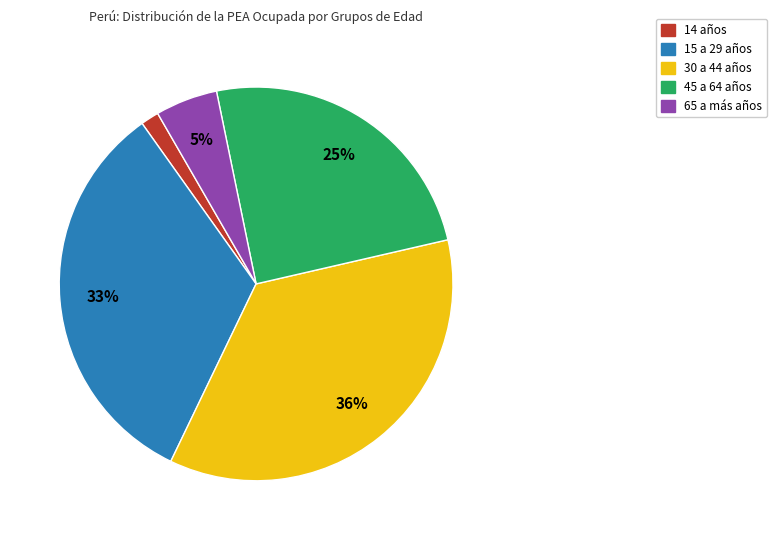

To the nearest percent, what is the difference between the largest and smallest slice percentages?

34%